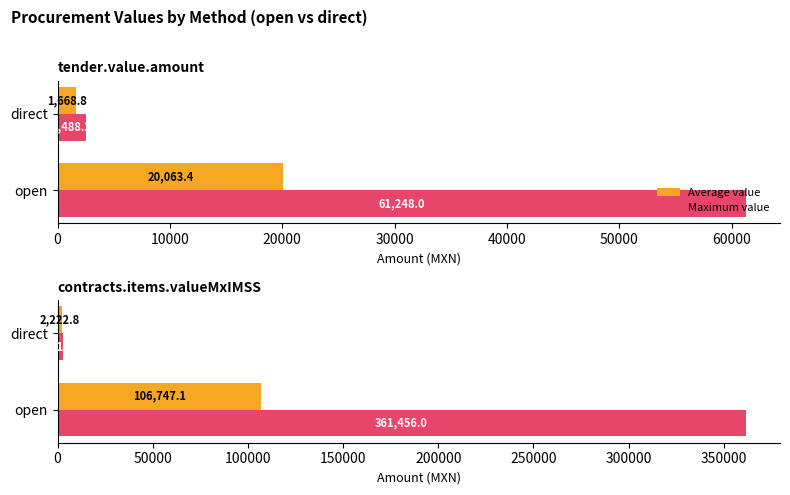

What are all the series names shown in the legend?

Average value, Maximum value